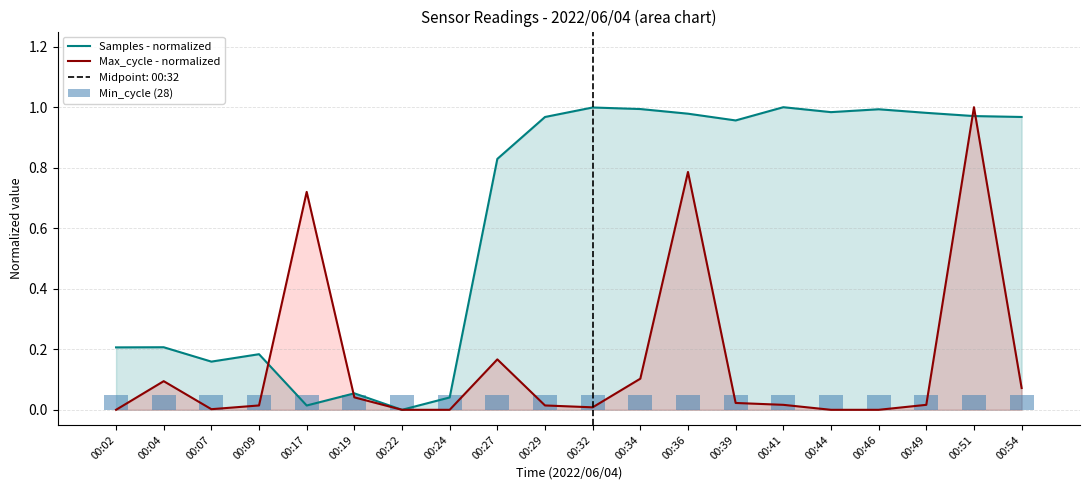

What is the difference between the second highest and minimum values in the Samples - normalized series?

1.0